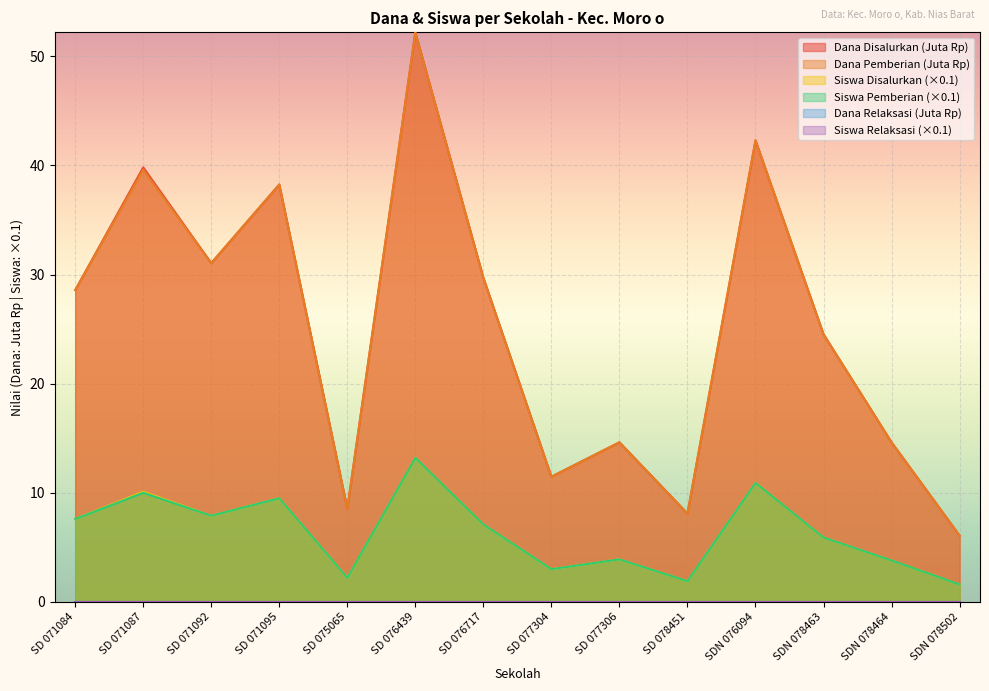

What is the difference between the Siswa Disalurkan values at SDN 078502 and SD 071095?

7.9